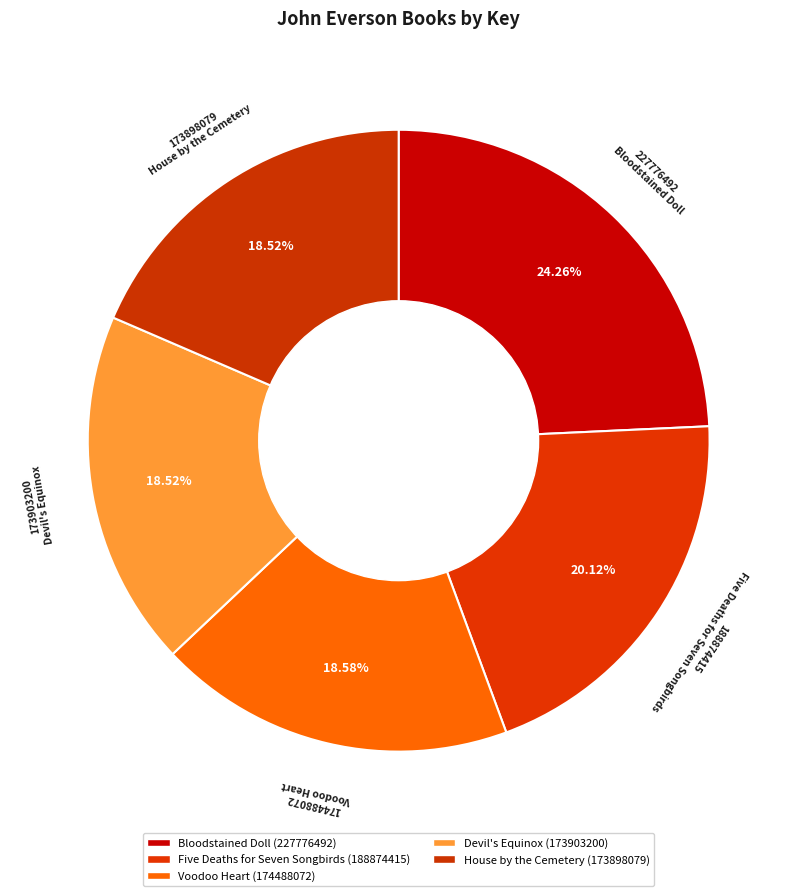

Count the number of slices in the pie.

5